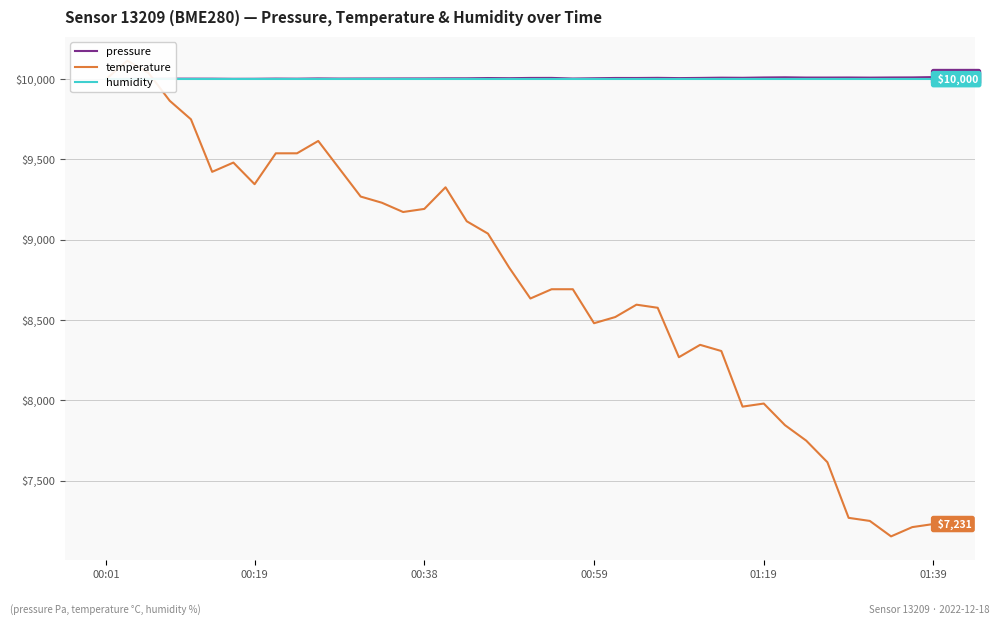

True or false: humidity has a value of 10000.0 at 13.

True